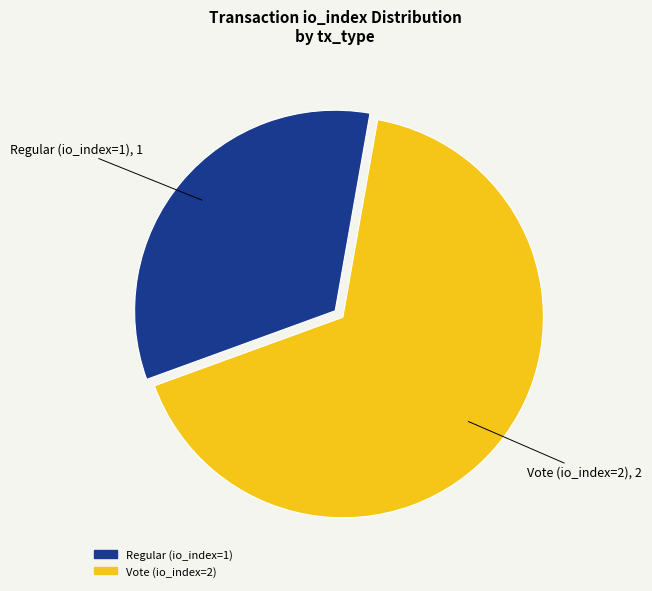

How many segments does this pie chart have?

2